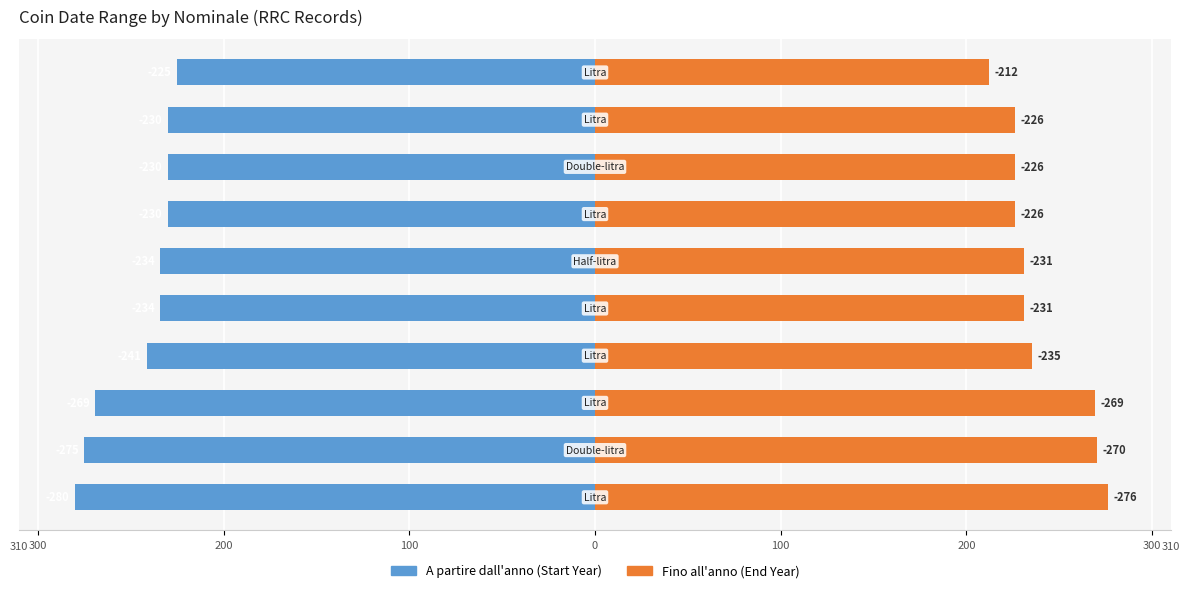

What is the difference between the maximum and minimum values in the Fino all'anno series?

64